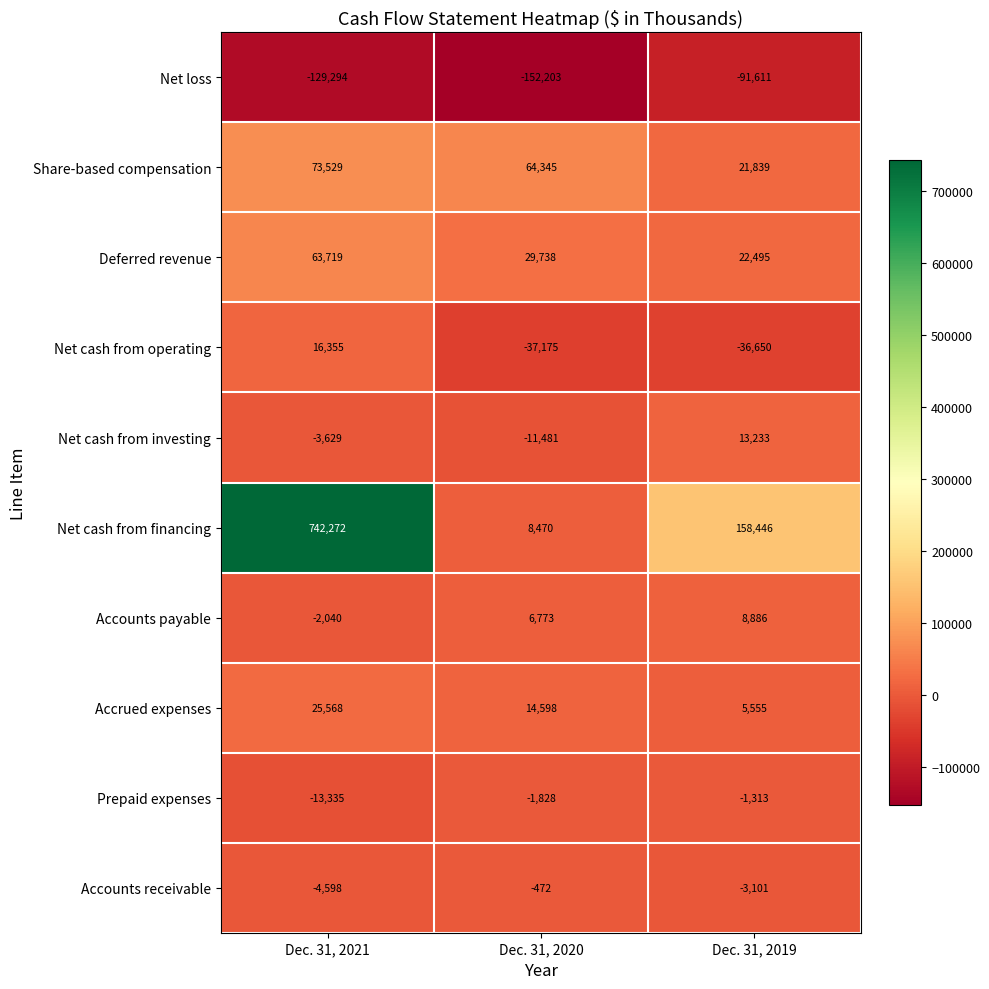

Rank the series at Dec. 31, 2021 from lowest to highest value.

Net loss, Prepaid expenses, Accounts receivable, Net cash from investing, Accounts payable, Net cash from operating, Accrued expenses, Deferred revenue, Share-based compensation, Net cash from financing